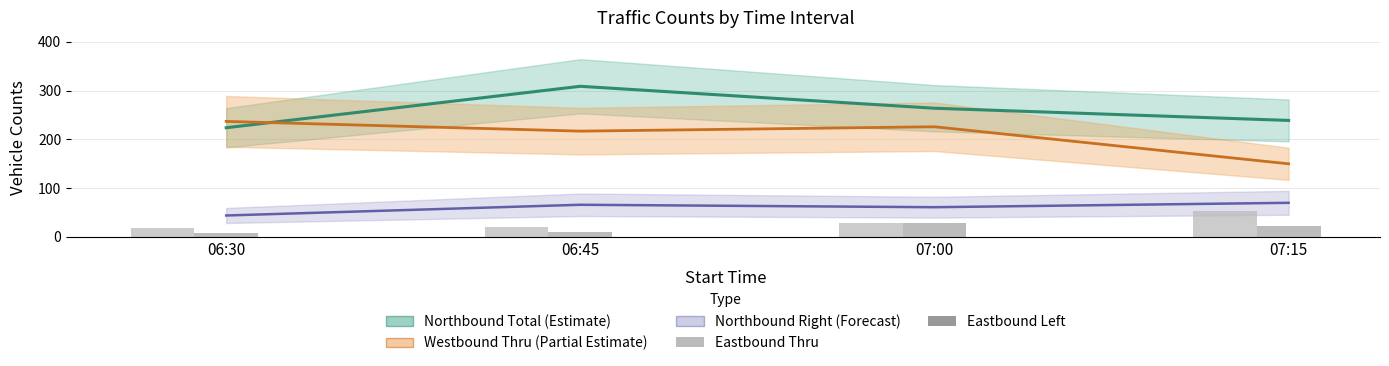

Which category has the lowest value in the Eastbound Left series?

06:30